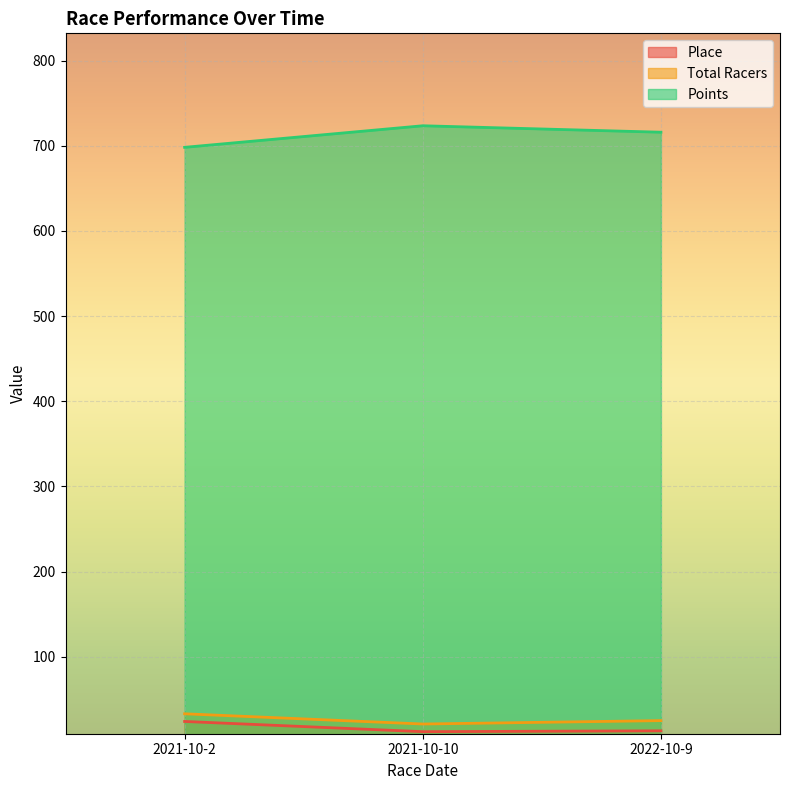

How many Total Racers values are between 21 and 33?

3